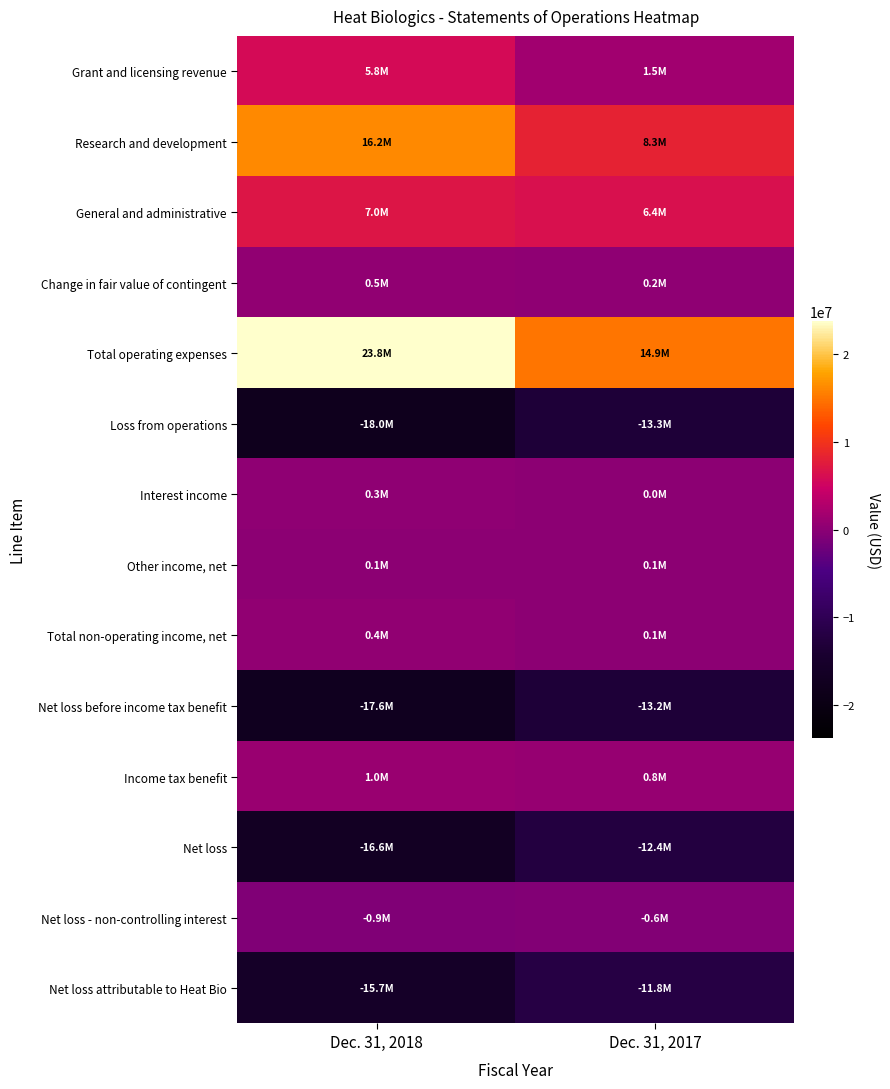

Reading left to right, list all the values displayed in this chart.

Grant and licensing revenue: Dec. 31, 2018=5793849	Dec. 31, 2017=1519943
Research and development: Dec. 31, 2018=16233014	Dec. 31, 2017=8267549
General and administrative: Dec. 31, 2018=7025212	Dec. 31, 2017=6370954
Change in fair value of contingent: Dec. 31, 2018=495936	Dec. 31, 2017=224289
Total operating expenses: Dec. 31, 2018=23754162	Dec. 31, 2017=14862792
Loss from operations: Dec. 31, 2018=-17960313	Dec. 31, 2017=-13342849
Interest income: Dec. 31, 2018=265752	Dec. 31, 2017=22167
Other income, net: Dec. 31, 2018=117780	Dec. 31, 2017=101276
Total non-operating income, net: Dec. 31, 2018=383532	Dec. 31, 2017=123443
Net loss before income tax benefit: Dec. 31, 2018=-17576781	Dec. 31, 2017=-13219406
Income tax benefit: Dec. 31, 2018=985488	Dec. 31, 2017=809540
Net loss: Dec. 31, 2018=-16591293	Dec. 31, 2017=-12409866
Net loss - non-controlling interest: Dec. 31, 2018=-857439	Dec. 31, 2017=-568195
Net loss attributable to Heat Bio: Dec. 31, 2018=-15733854	Dec. 31, 2017=-11841671